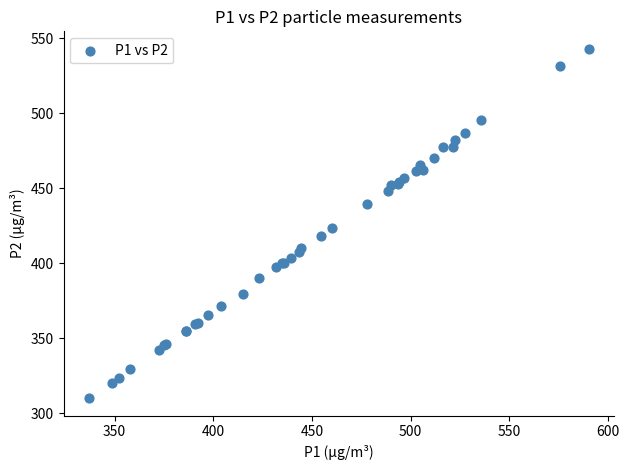

What Y value in the scatter plot is closest to 426?

423.3